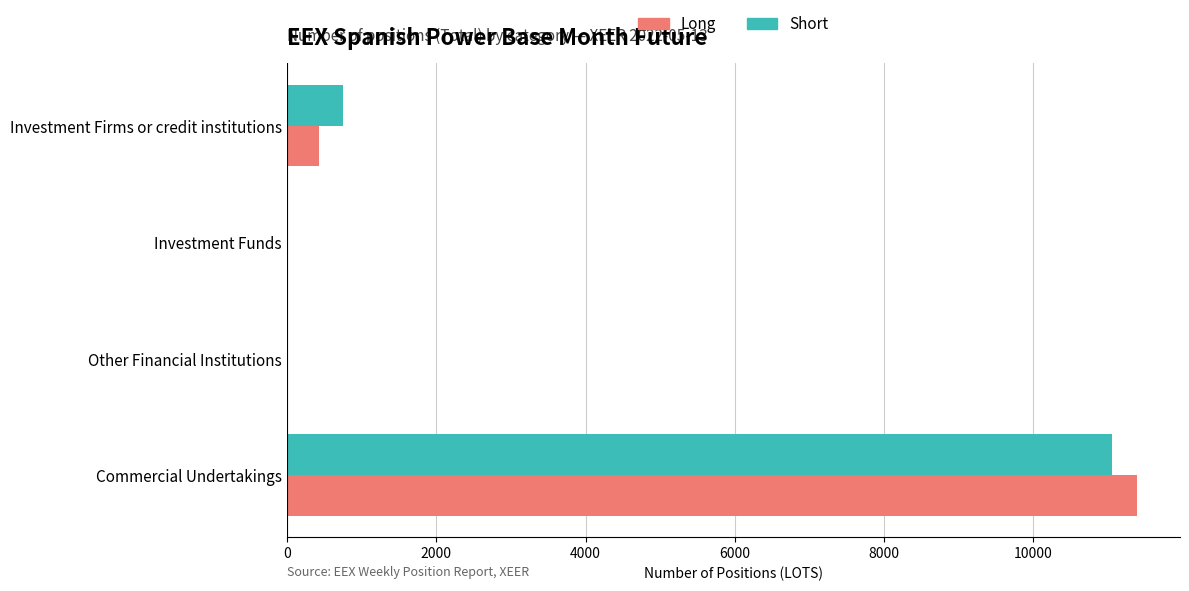

How many data points does each series have?

4